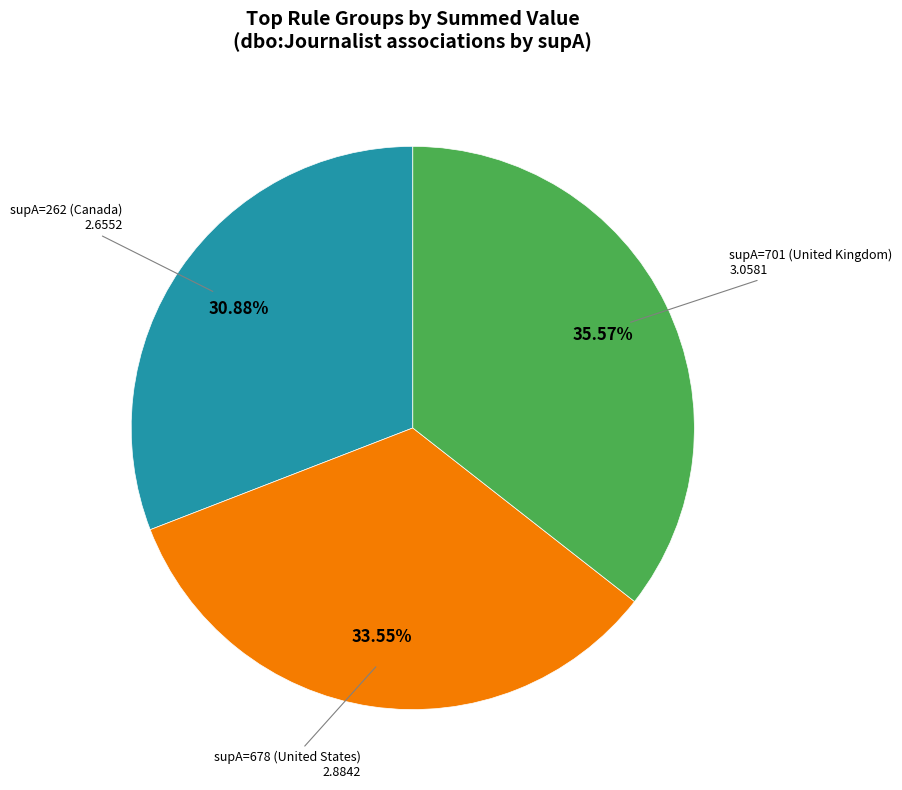

Is there any slice that represents more than half of the pie?

No